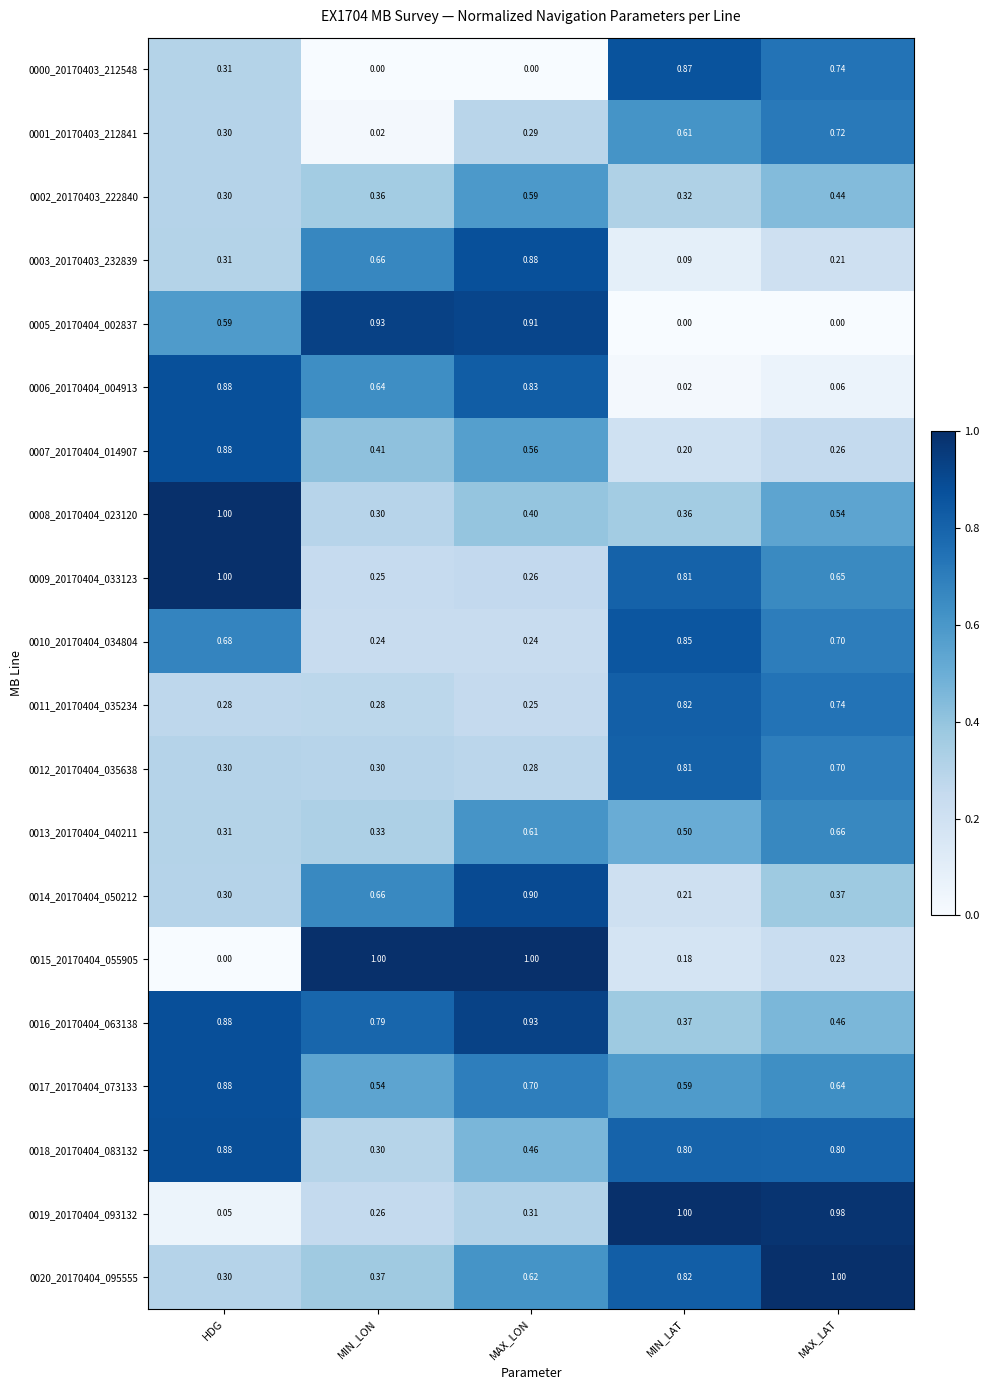

List the labels in order of 0002_20170403_222840 value, largest first.

MAX_LON, MAX_LAT, MIN_LON, MIN_LAT, HDG